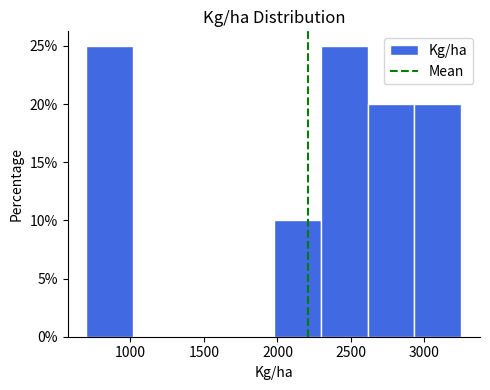

Reading left to right, list every bar in this chart as the range it spans on the x-axis followed by its height. Neither the bar edges nor the heights are printed on the chart, so give them approximately, as read against the axes.

700 to 1000: 25
1000 to 1350: 0
1350 to 1650: 0
1650 to 2000: 0
2000 to 2300: 10
2300 to 2600: 25
2600 to 2950: 20
2950 to 3250: 20